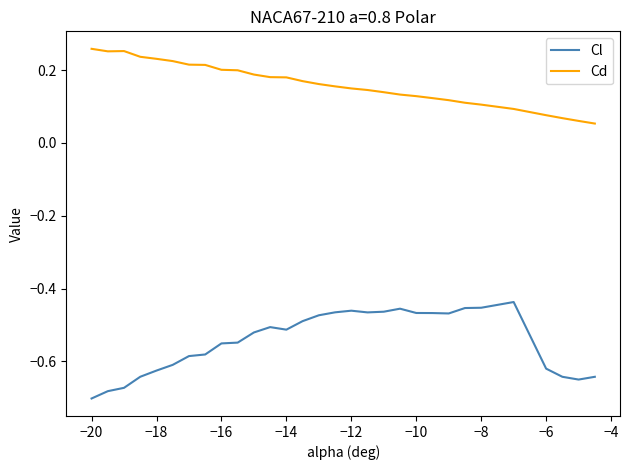

Does the chart display data point markers on the line(s)?

No